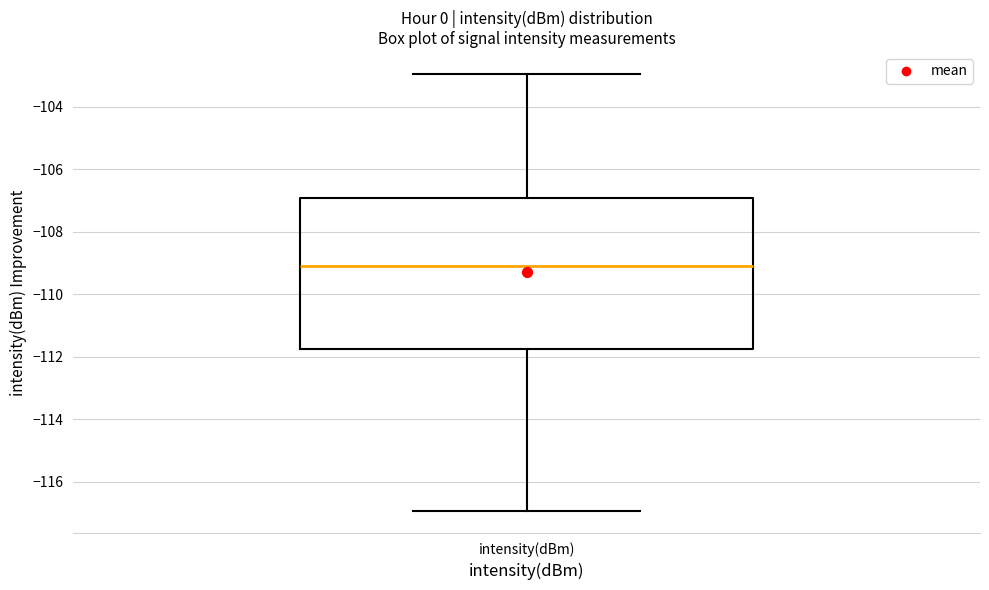

Where does the upper whisker of the box for intensity(dBm) end on the y-axis? The values are not printed on the chart, so give them approximately, as read against the axis.

-103.0